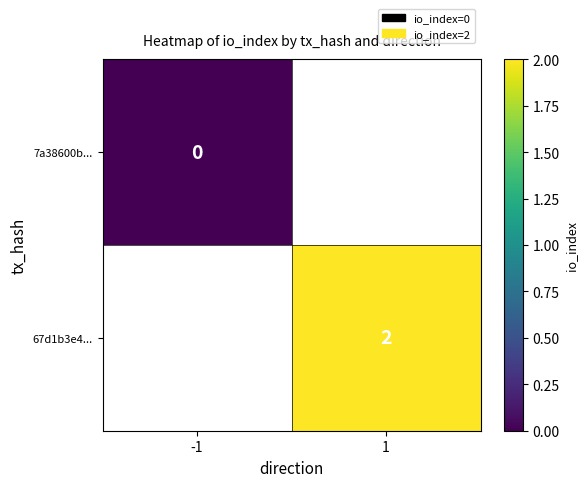

The value of 67d1b3e4... at 1 is 2. True or false?

True